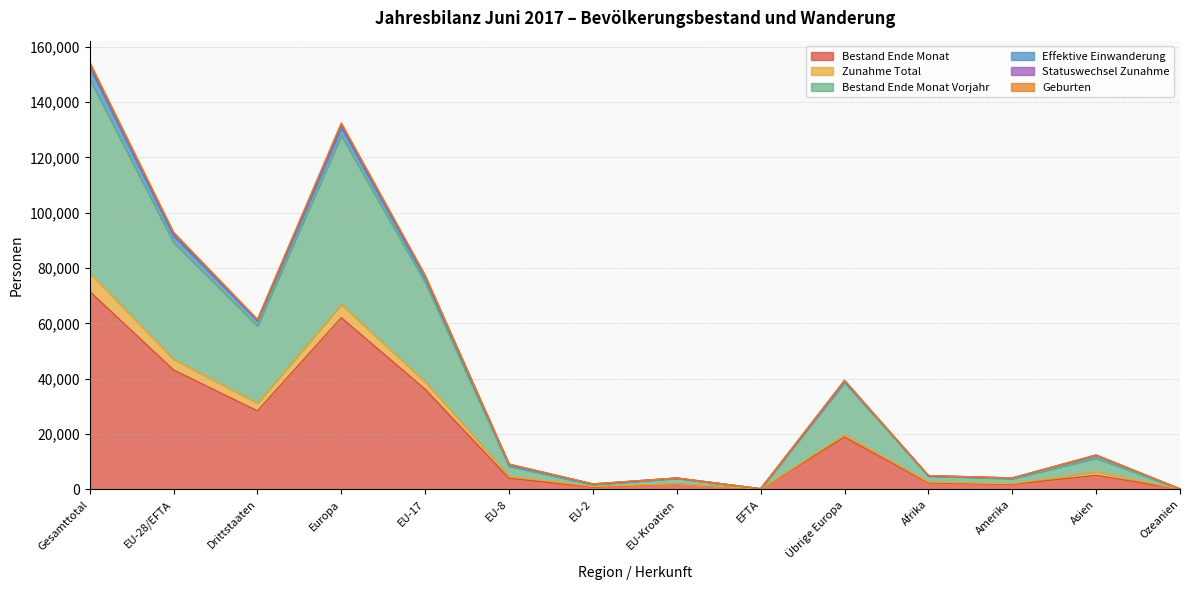

Which label corresponds to the largest value in the chart?

Gesamttotal